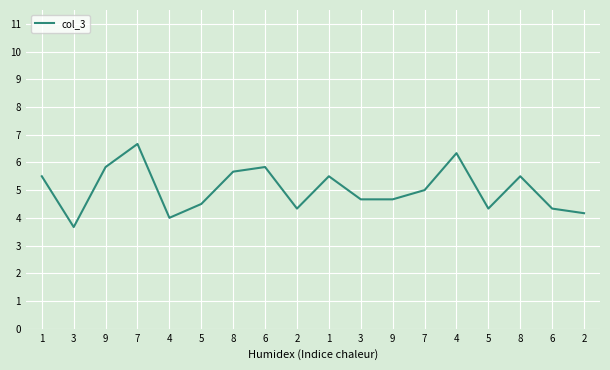

Read the value at 5.

4.3